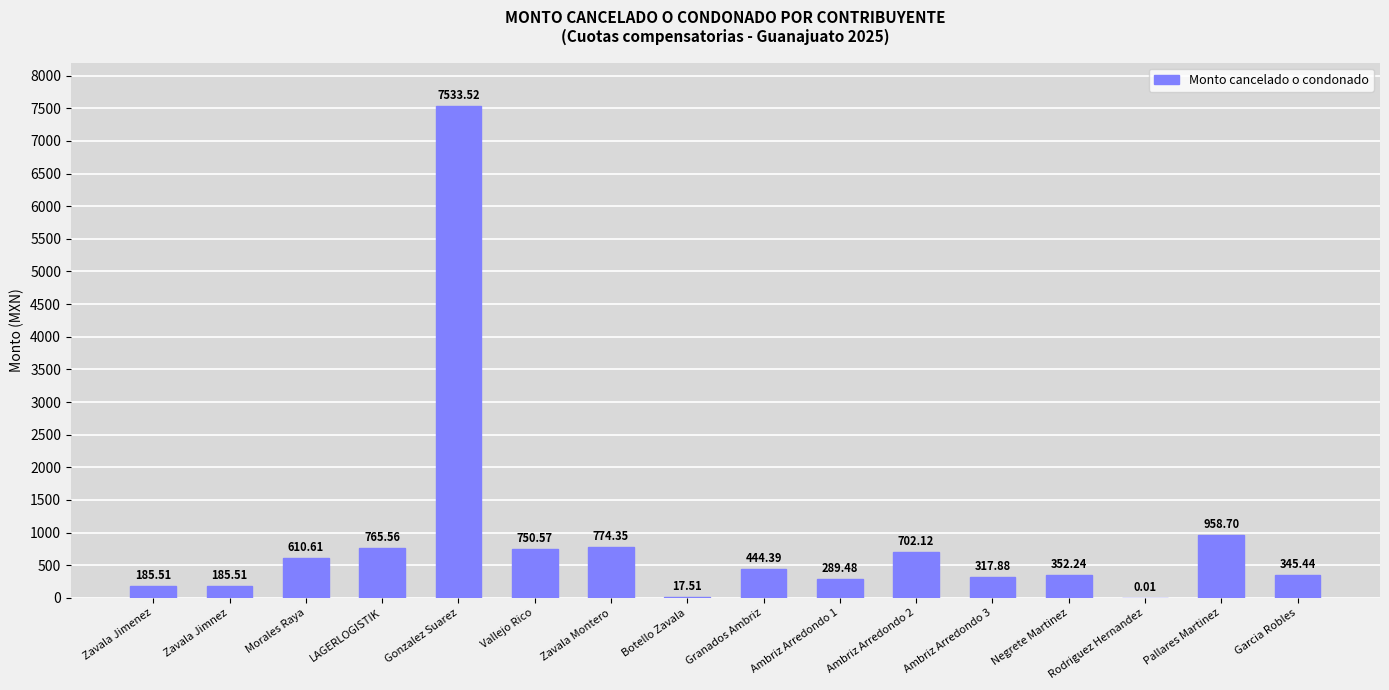

Which has a higher value, Zavala Jimenez or Garcia Robles?

Garcia Robles